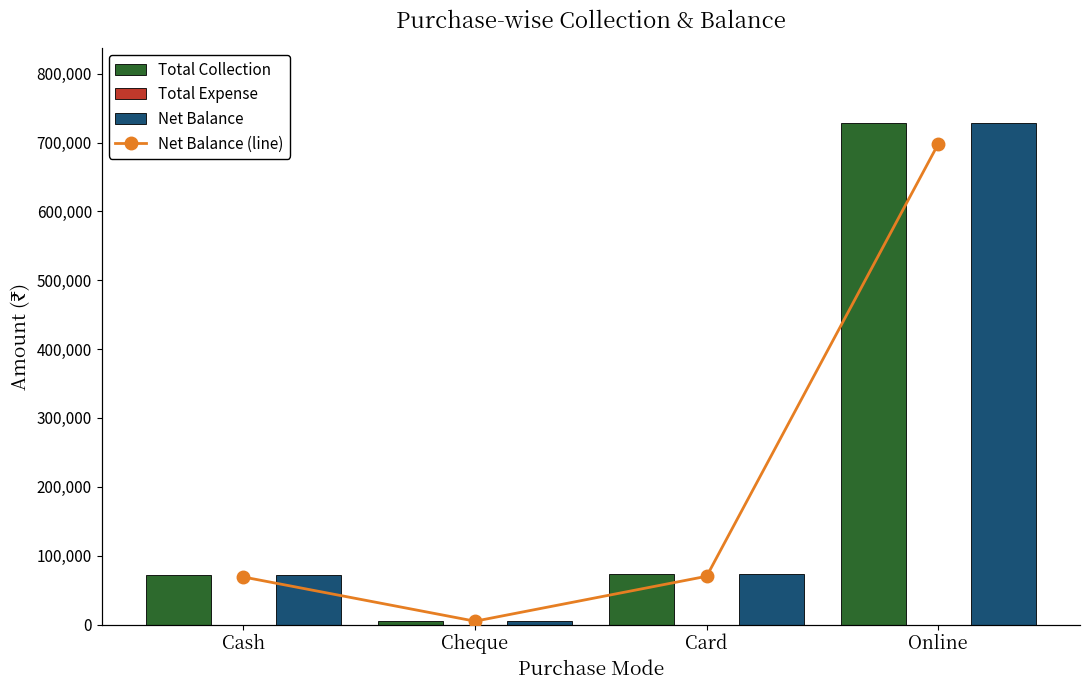

Does the chart contain any negative values?

No